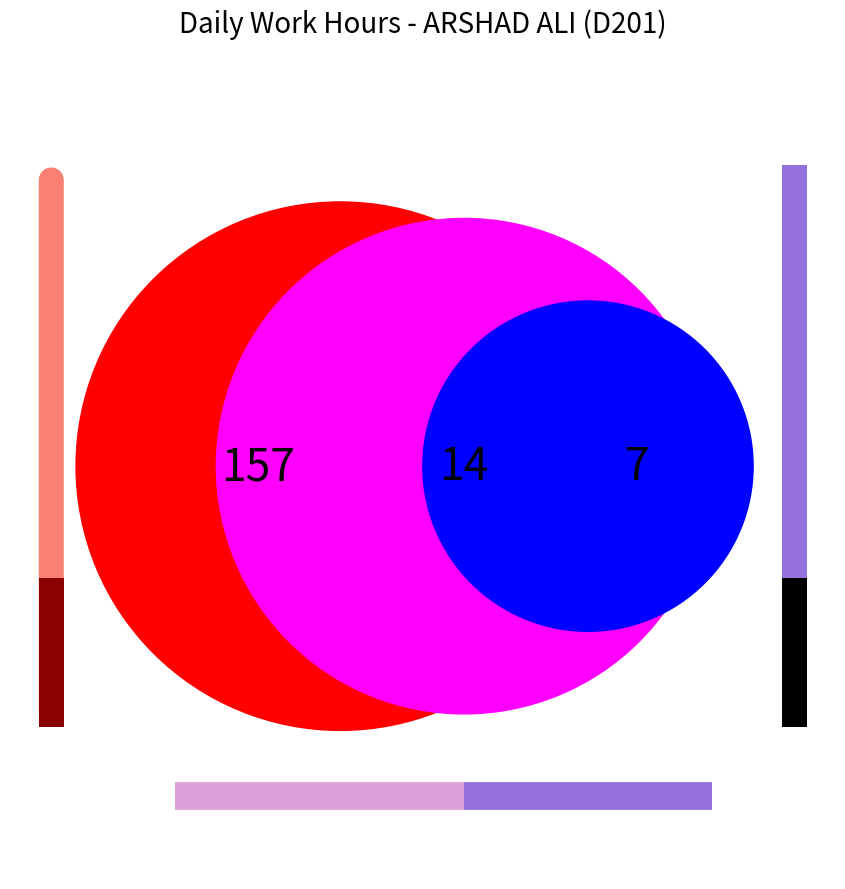

To the nearest percent, what portion does 30 represent?

6%